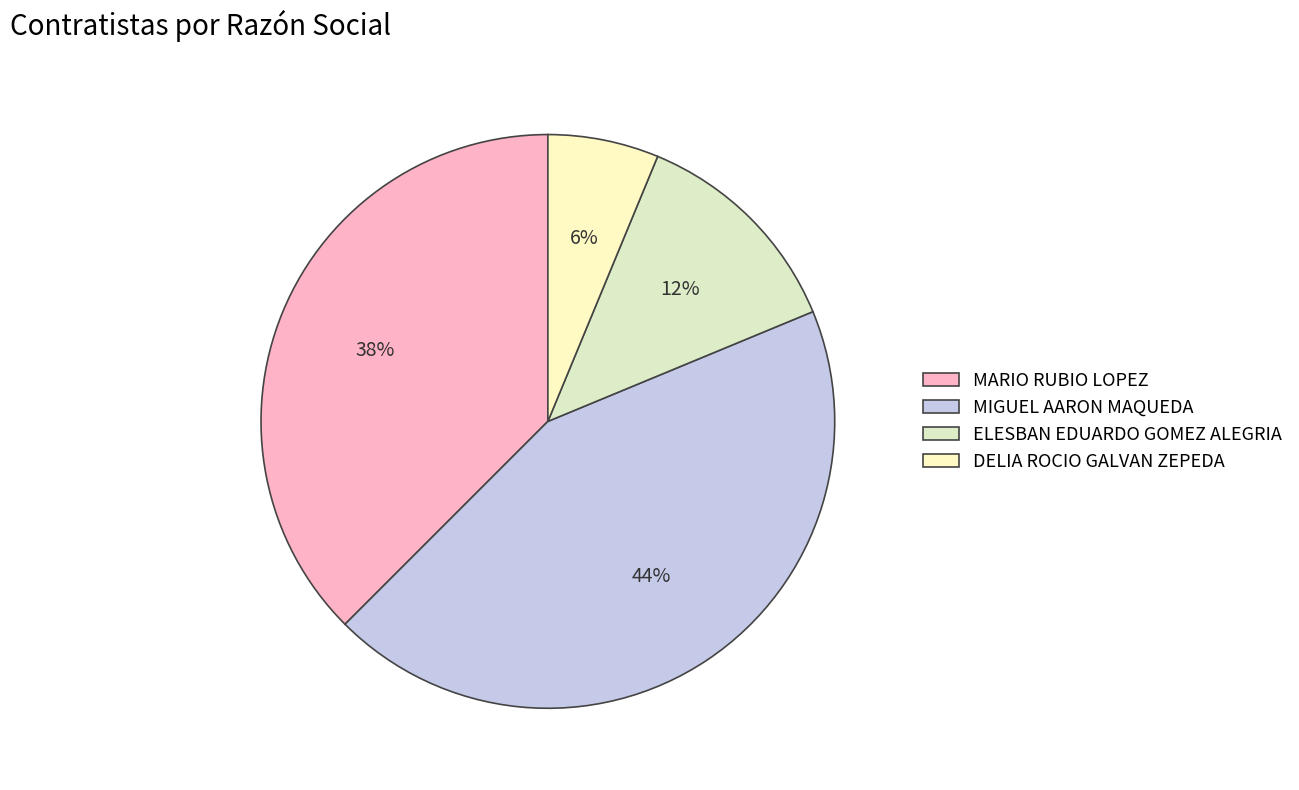

How many slices are in this pie chart?

4